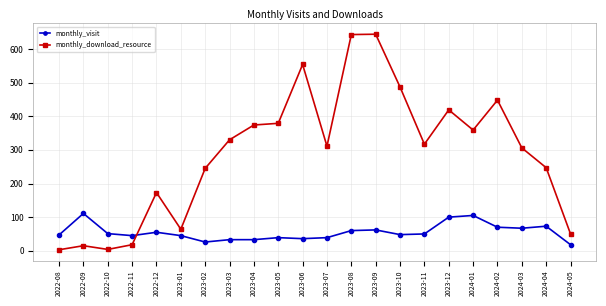

Rank the series by their maximum value, from lowest to highest.

monthly_visit, monthly_download_resource